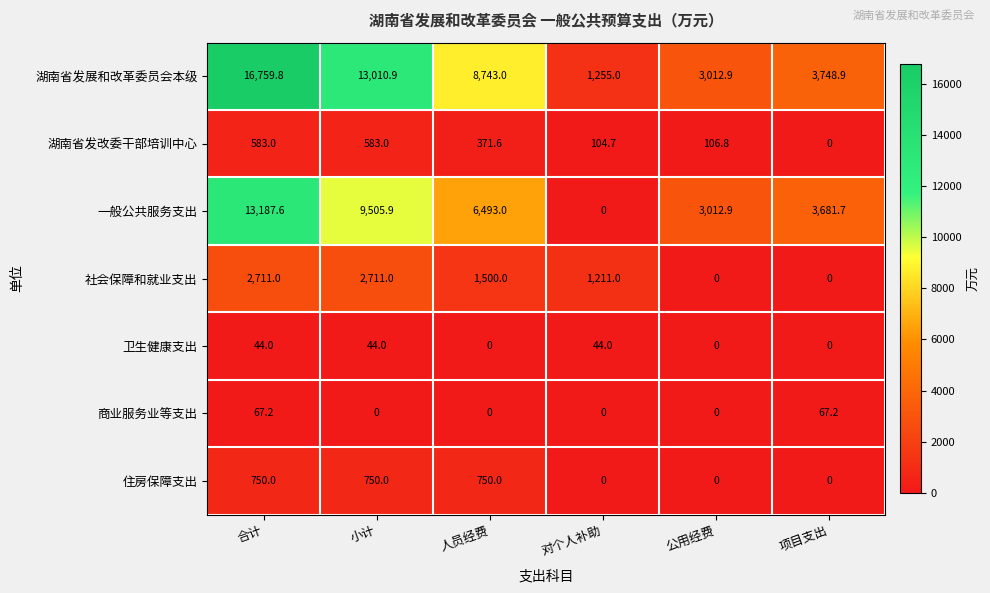

Which series has the largest total across all categories?

湖南省发展和改革委员会本级